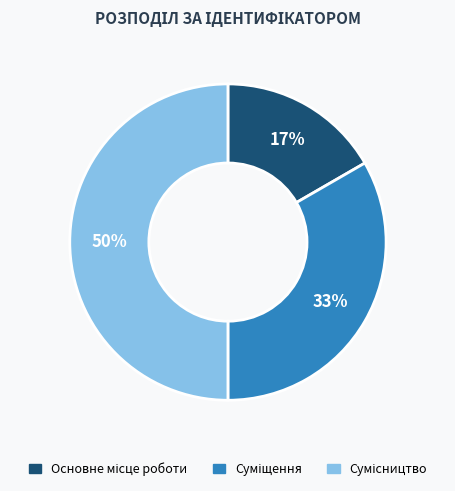

To the nearest percent, what is the average slice percentage?

33%